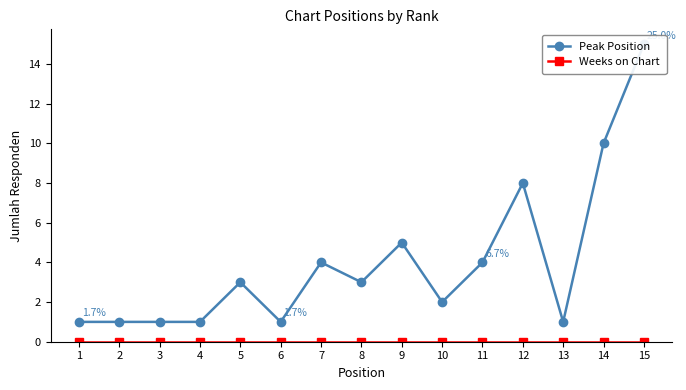

Which series has the largest range (max minus min)?

Peak Position